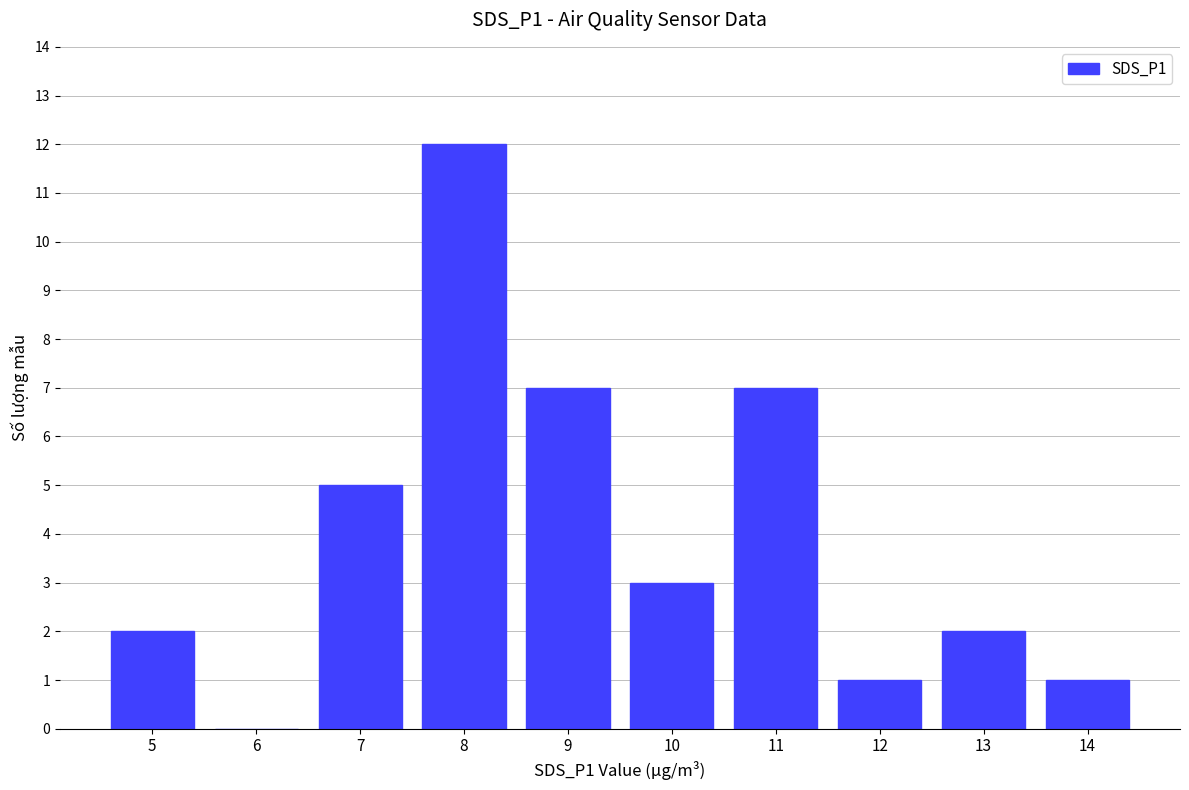

Reading left to right, what are all the values shown in this chart?

5=2	6=0	7=5	8=12	9=7	10=3	11=7	12=1	13=2	14=1